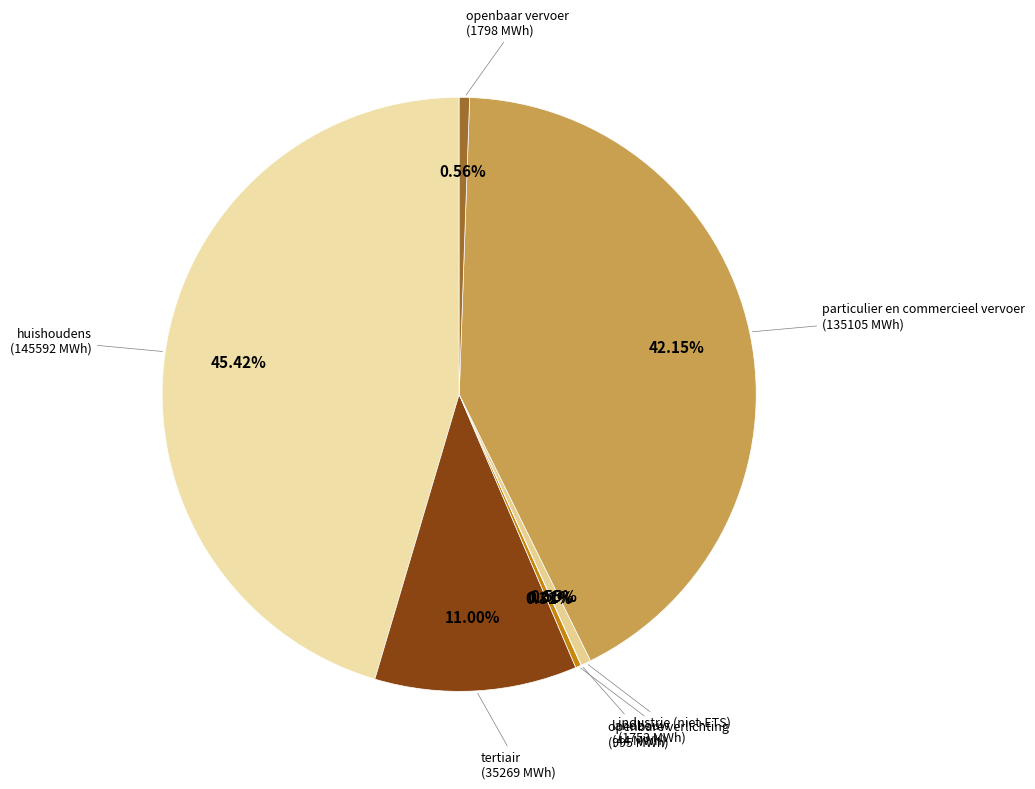

Is it true that huishoudens is 52% of the pie?

False